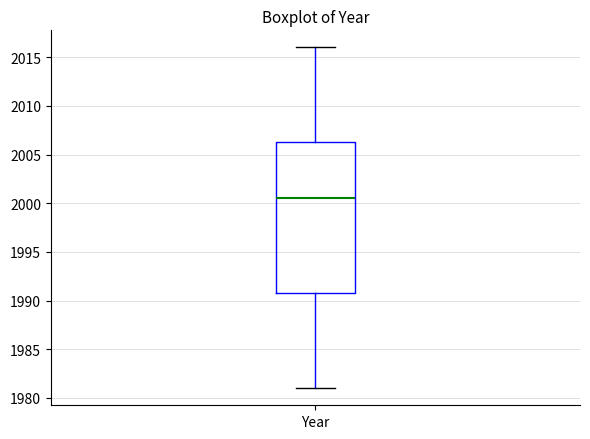

Transcribe this box plot: give where the median line is, the range the box spans, and where the two whiskers end, as read against the y-axis. The values are not printed on the chart, so give them approximately, as read against the axis.

median 2000.5, box 1991.0 to 2006.5, whiskers 1981.0 to 2016.0